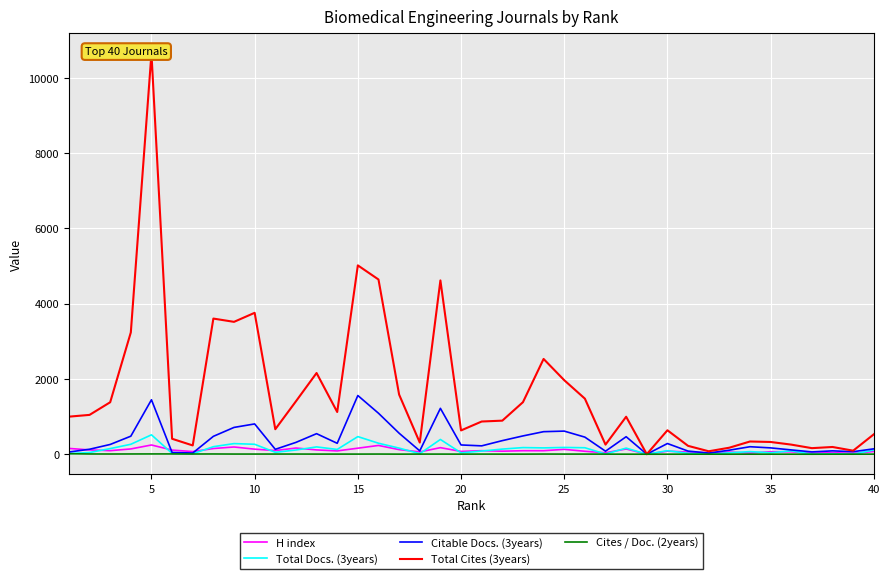

True or false: Total Docs. (3years) and H index intersect in this chart.

True